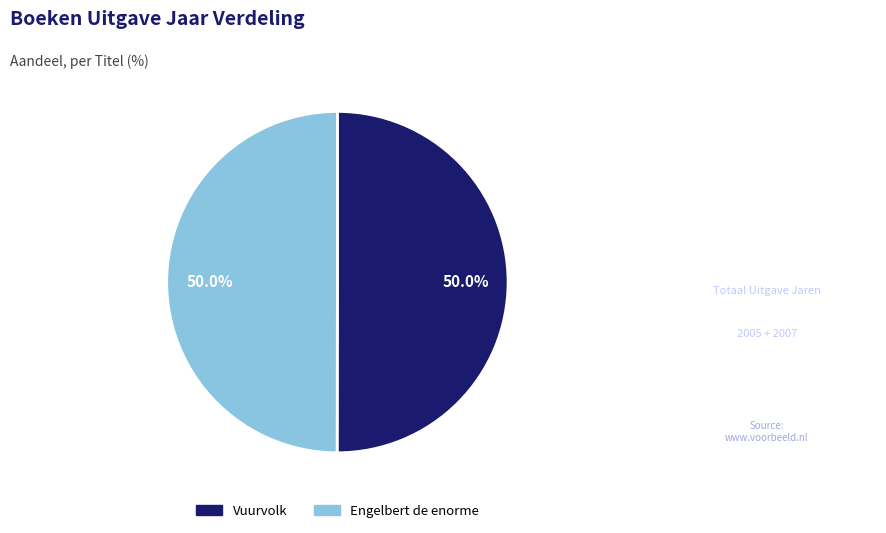

Approximately how many times larger is the value at Vuurvolk compared to Engelbert de enorme?

1.0